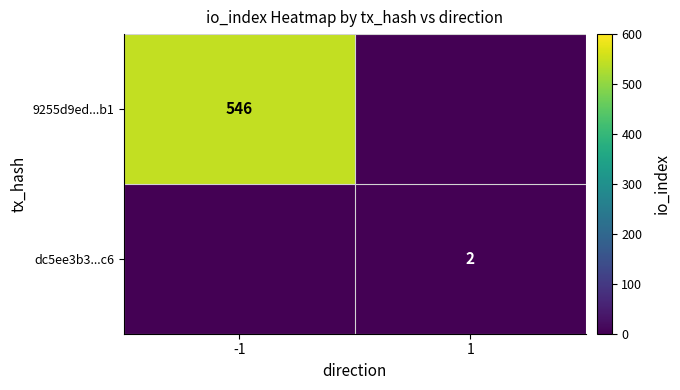

True or false: dc5ee3b3...c6 has a value of 2 at 1.

True